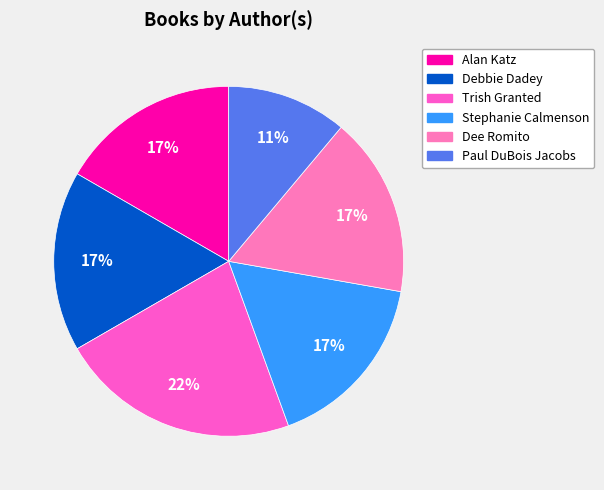

To the nearest percent, what is the average slice percentage?

17%